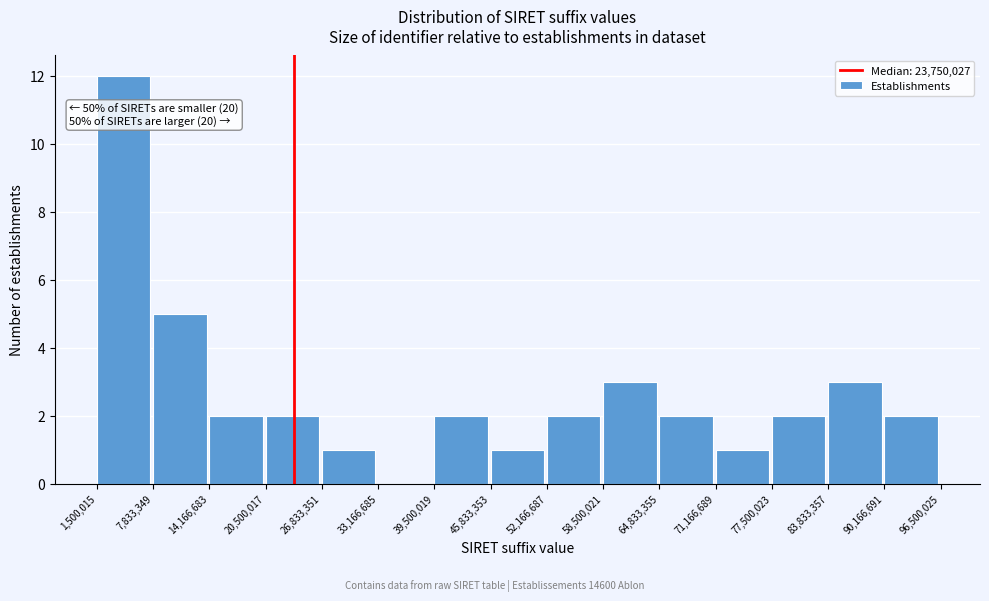

Over which range of the x-axis is the bar tallest?

1,500,015 to 7,833,349